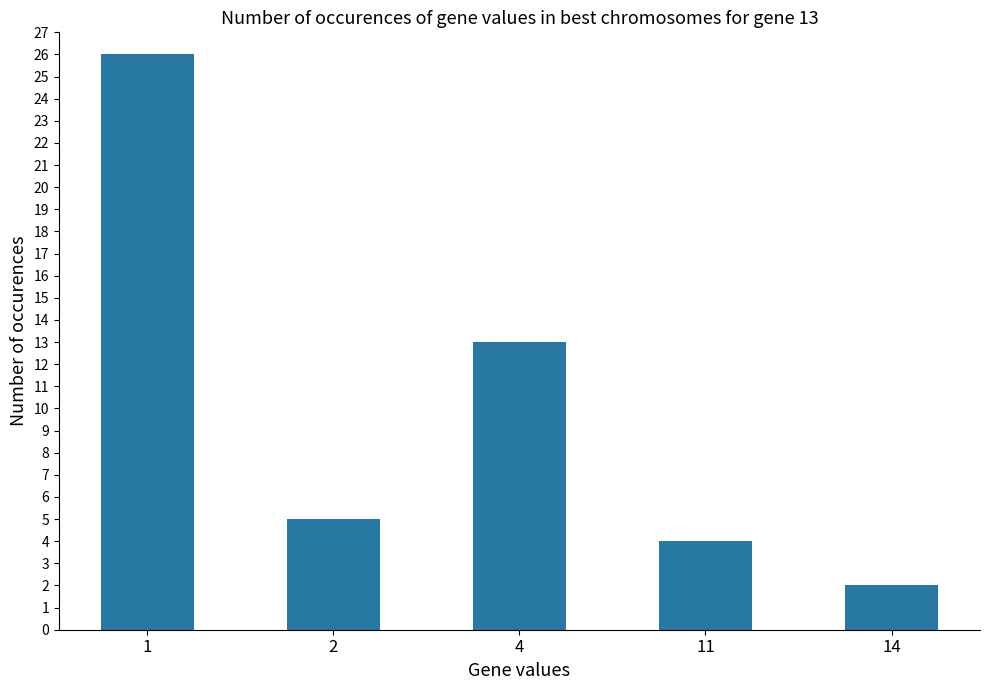

What is the difference between the maximum and minimum values?

24